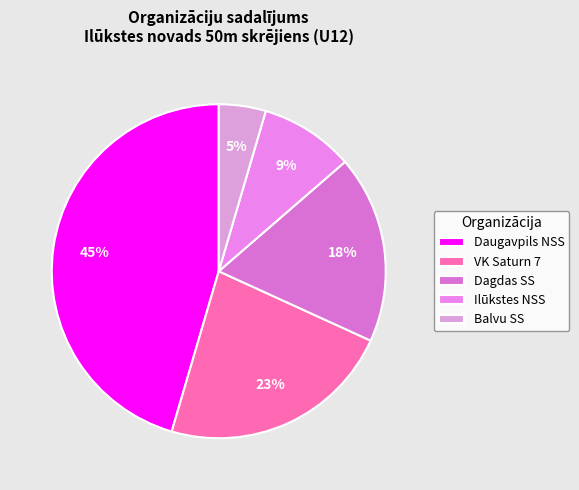

What percentage is the VK Saturn 7 slice, to the nearest percent?

23%